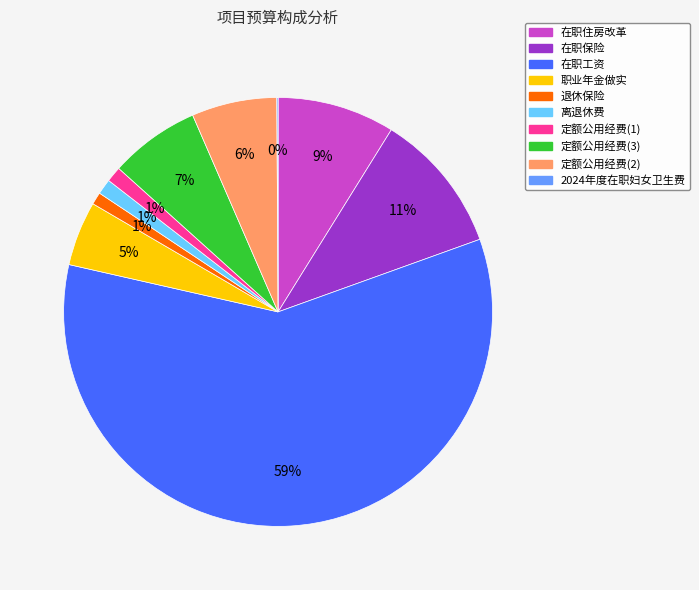

Is there a majority slice in this chart?

Yes